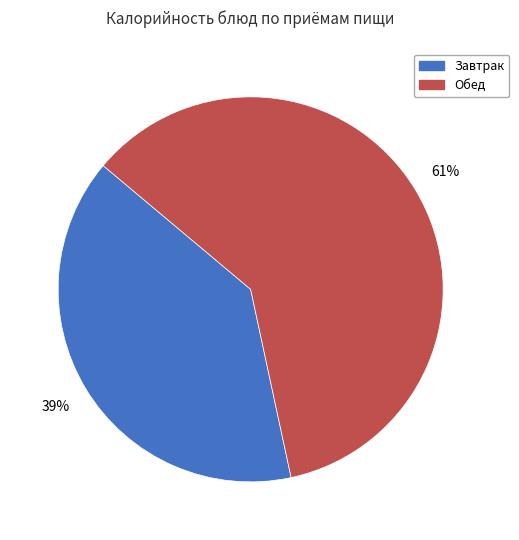

To the nearest percent, what is the average slice percentage?

50%